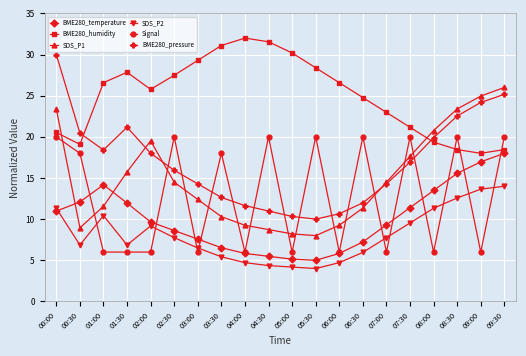

Between which two adjacent categories do Signal and SDS_P2 first intersect?

00:30 and 01:00